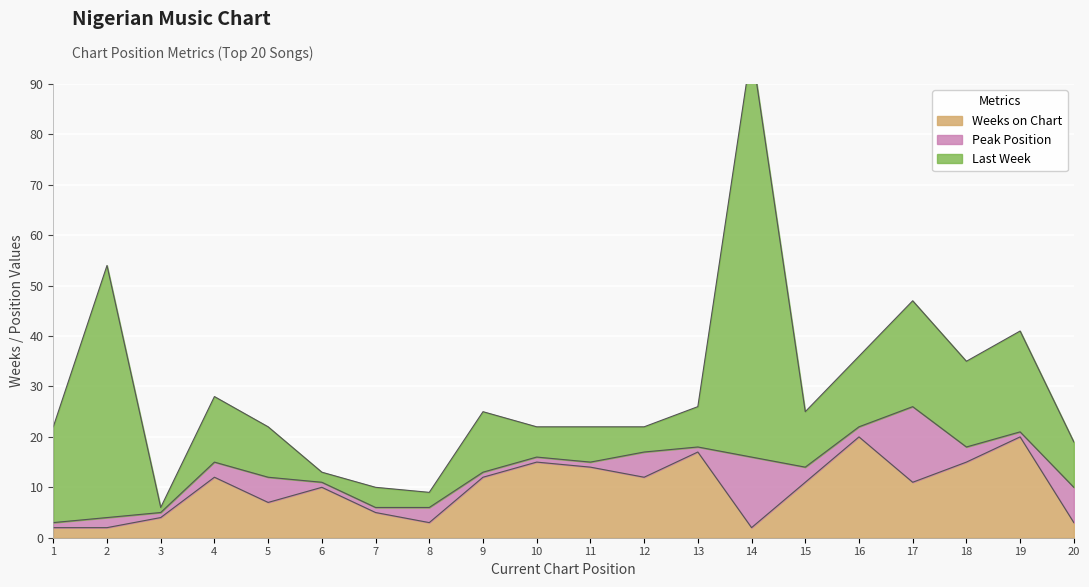

Which label corresponds to the smallest value in the chart?

3